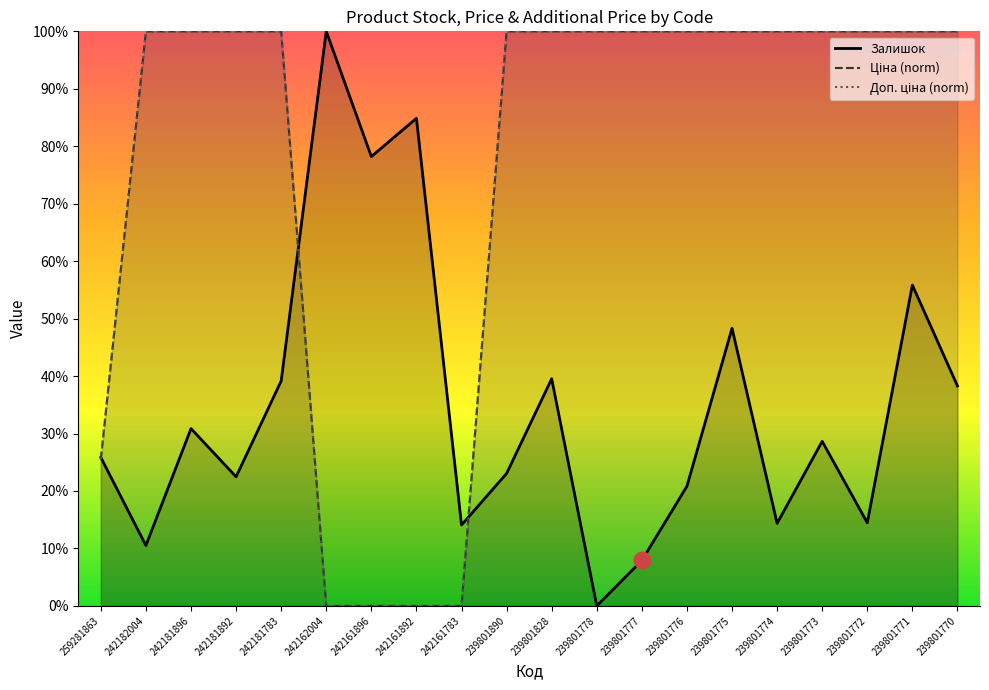

What is the spread (max minus min) of values at 242181896?

69.1